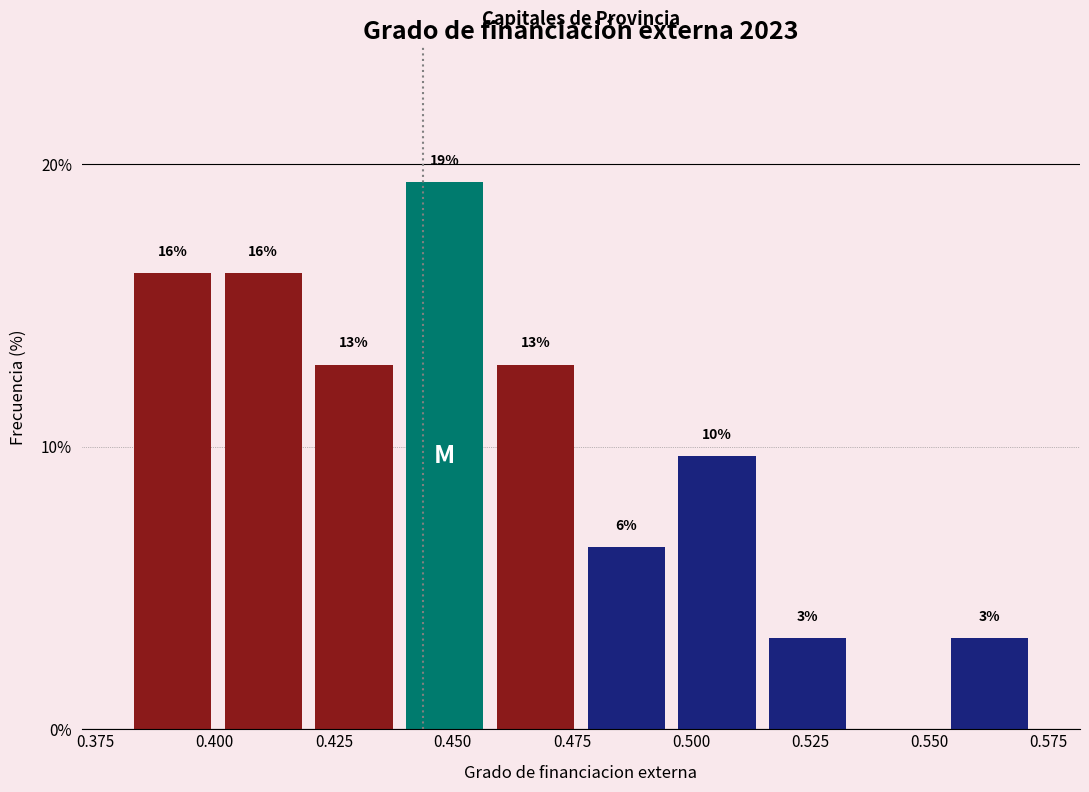

Read against the x-axis, roughly where is the centre of the tallest bar?

0.450